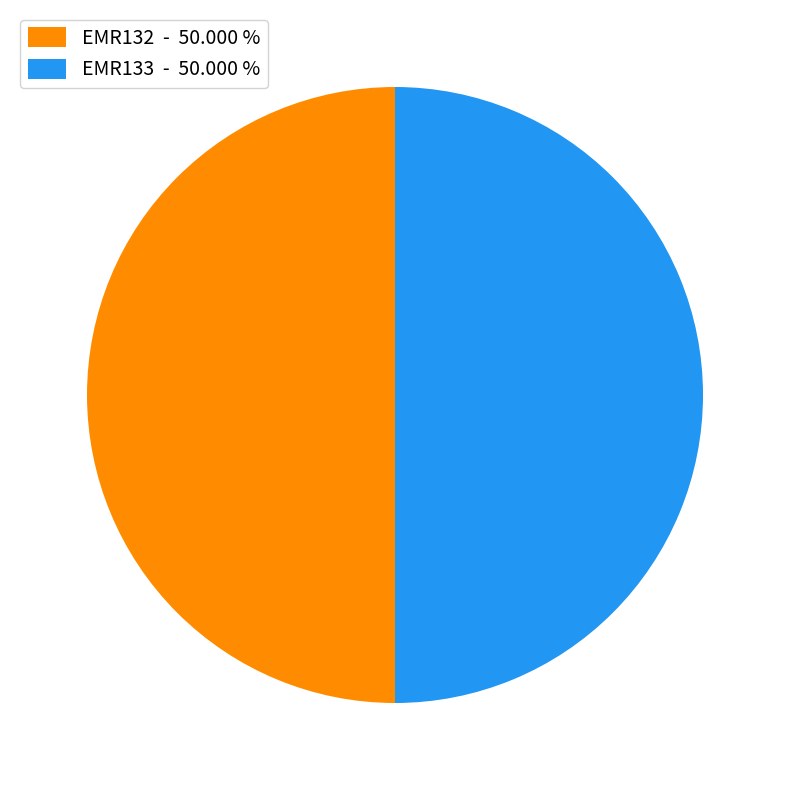

Approximately how many times larger is the value at EMR133 - 50.000 % compared to EMR132 - 50.000 %?

1.0